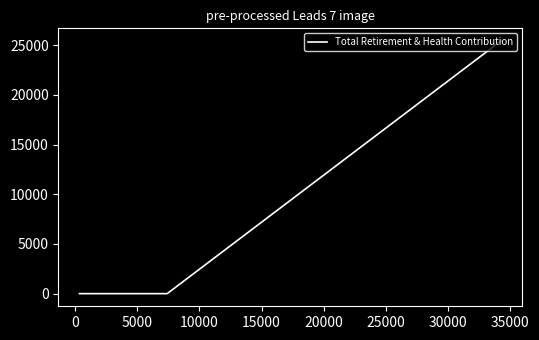

Is this an area chart (filled region under the line)?

No